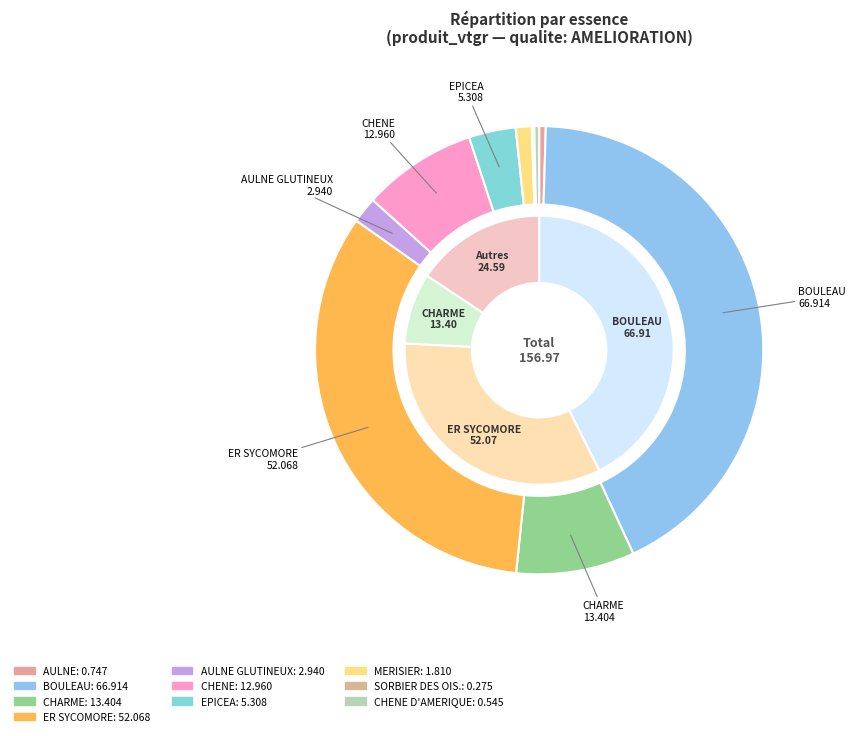

What percentage is NOT represented by EPICEA?

96.6%